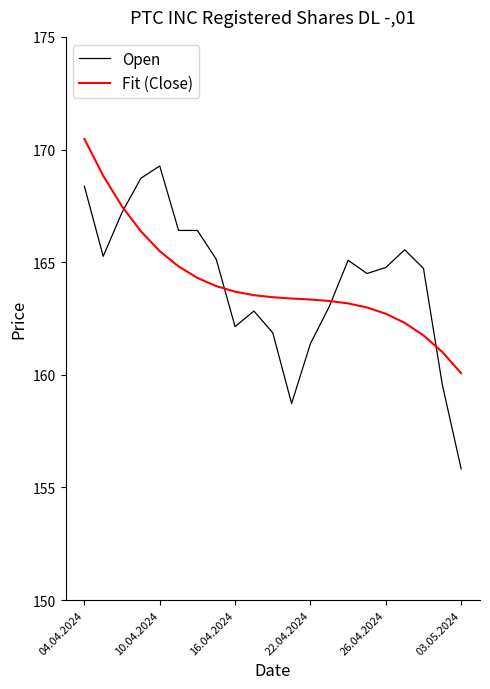

After their last crossing, which series has the higher values: Fit (Close) or Open?

Fit (Close)